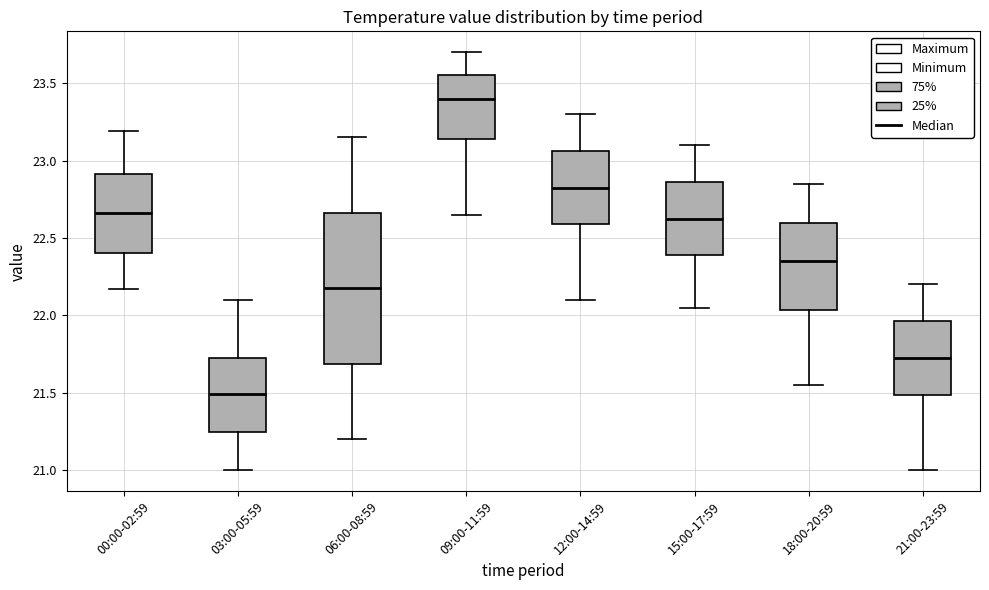

Reading left to right, read every box against the y-axis: the position of its median line, the range the box covers, and the ends of its whiskers. The values are not printed on the chart, so give them approximately, as read against the axis.

00:00-02:59: median 22.65, box 22.40 to 22.90, whiskers 22.15 to 23.20
03:00-05:59: median 21.50, box 21.25 to 21.75, whiskers 21.00 to 22.10
06:00-08:59: median 22.20, box 21.70 to 22.65, whiskers 21.20 to 23.15
09:00-11:59: median 23.40, box 23.15 to 23.55, whiskers 22.65 to 23.70
12:00-14:59: median 22.85, box 22.60 to 23.05, whiskers 22.10 to 23.30
15:00-17:59: median 22.65, box 22.40 to 22.85, whiskers 22.05 to 23.10
18:00-20:59: median 22.35, box 22.05 to 22.60, whiskers 21.55 to 22.85
21:00-23:59: median 21.75, box 21.50 to 21.95, whiskers 21.00 to 22.20